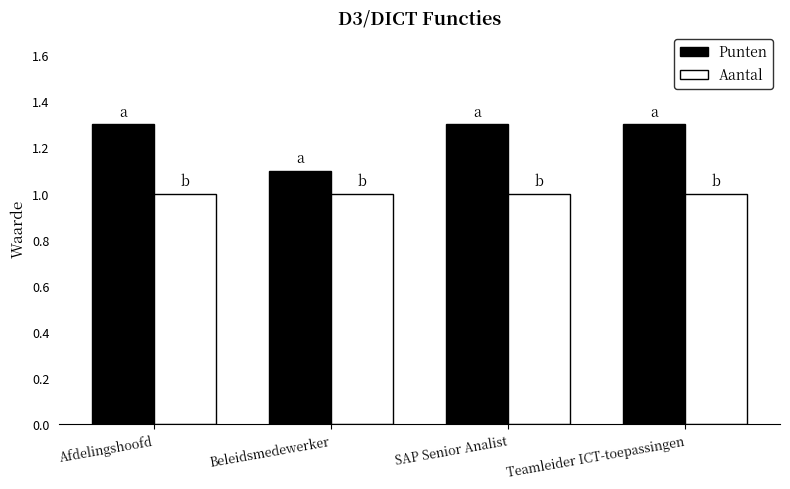

Rank the series at Teamleider ICT-toepassingen from highest to lowest value.

Punten, Aantal